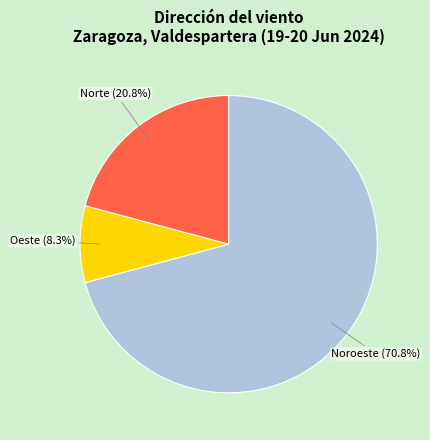

What is the ratio of the value at Norte to the value at Oeste?

2.5